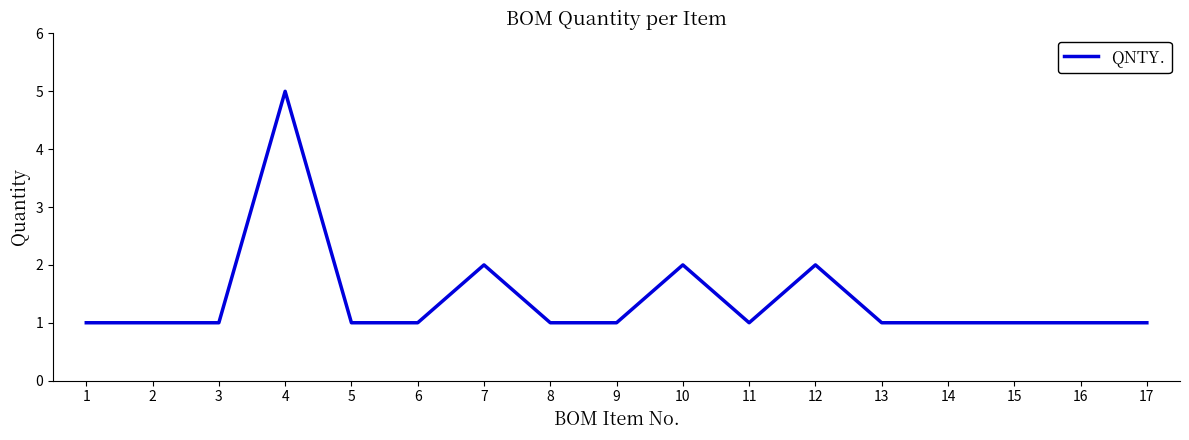

What is the difference between the maximum and minimum values?

4